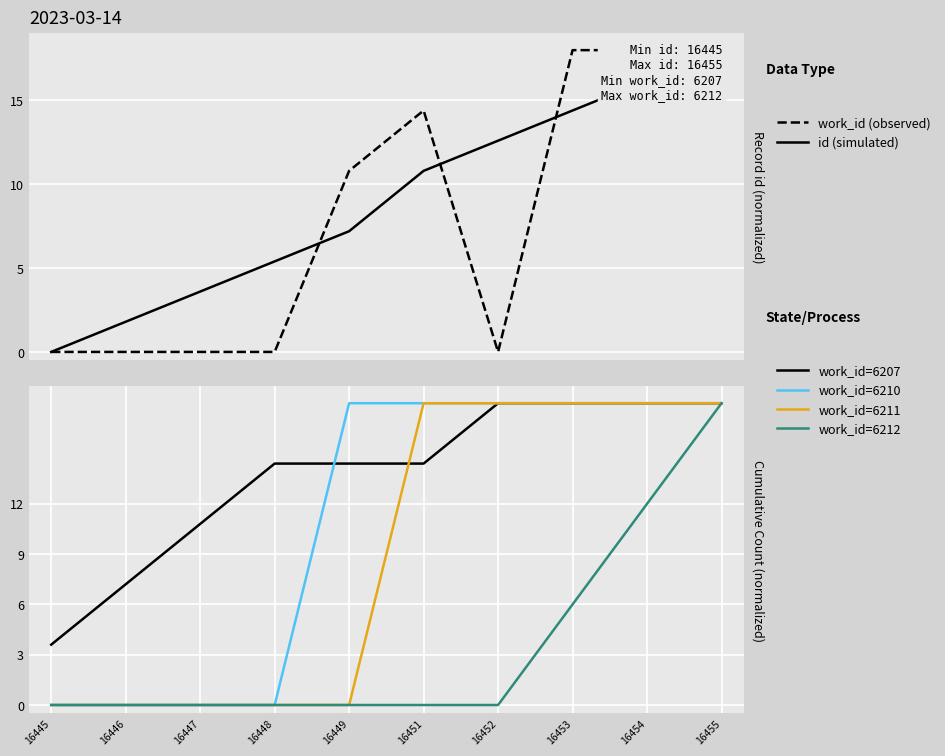

Which category has the highest value across all series?

16455